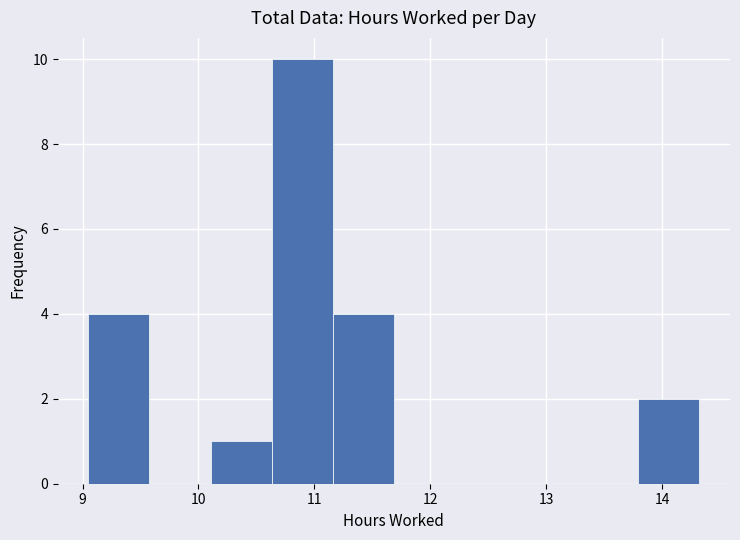

Reading left to right, list every bar in this chart as the range it spans on the x-axis followed by its height. Neither the bar edges nor the heights are printed on the chart, so give them approximately, as read against the axes.

9.1 to 9.6: 4
9.6 to 10.1: 0
10.1 to 10.6: 1
10.6 to 11.2: 10
11.2 to 11.7: 4
11.7 to 12.2: 0
12.2 to 12.7: 0
12.7 to 13.3: 0
13.3 to 13.8: 0
13.8 to 14.3: 2